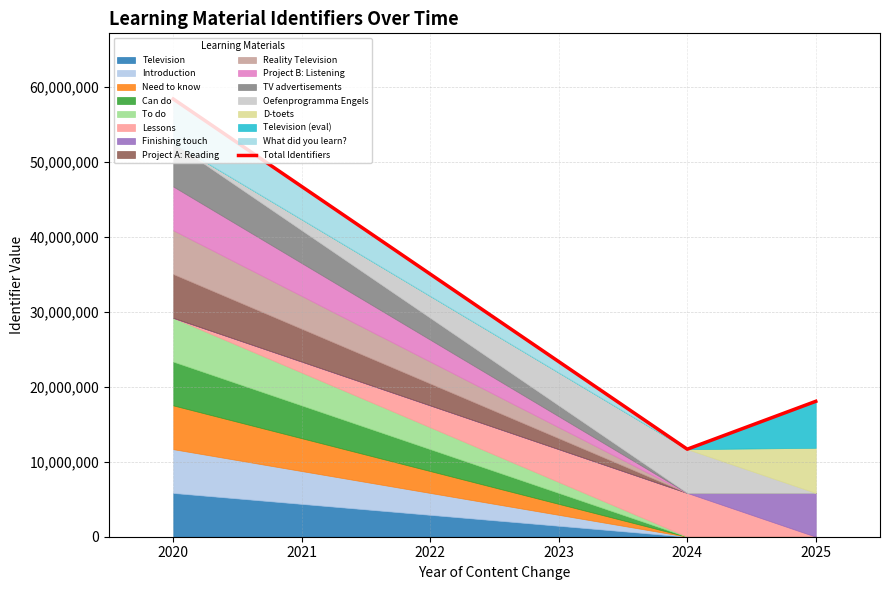

The value of Total Identifiers at 2020 is 26698093. True or false?

False